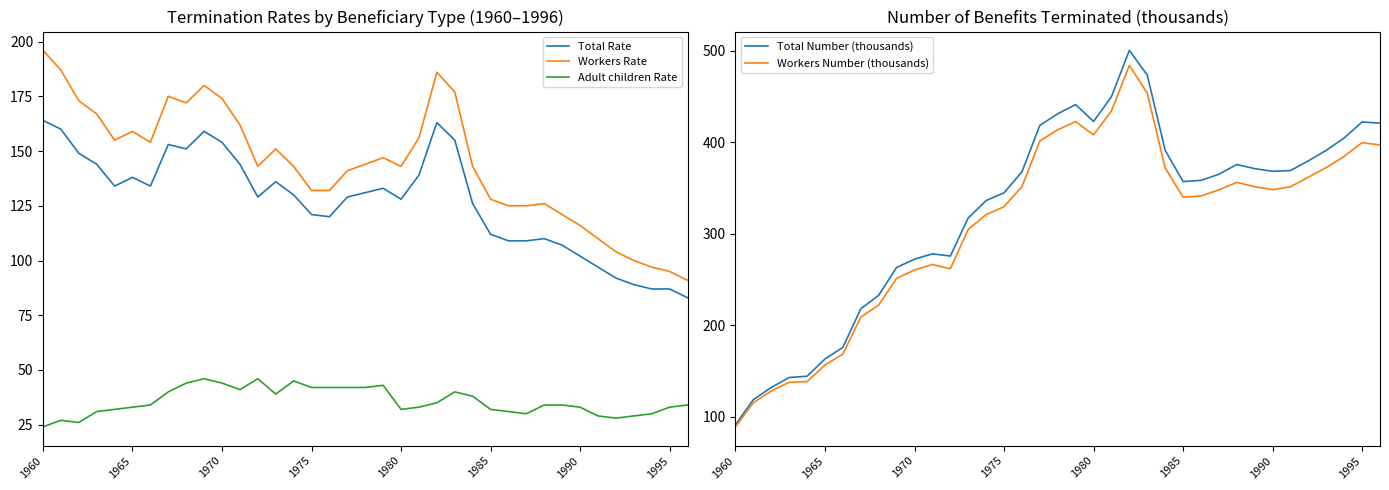

True or false: Total Rate and Workers Number (thousands) intersect in this chart.

True